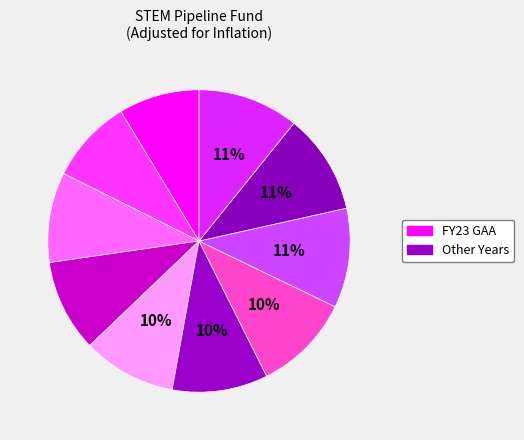

Count the number of slices in the pie.

10